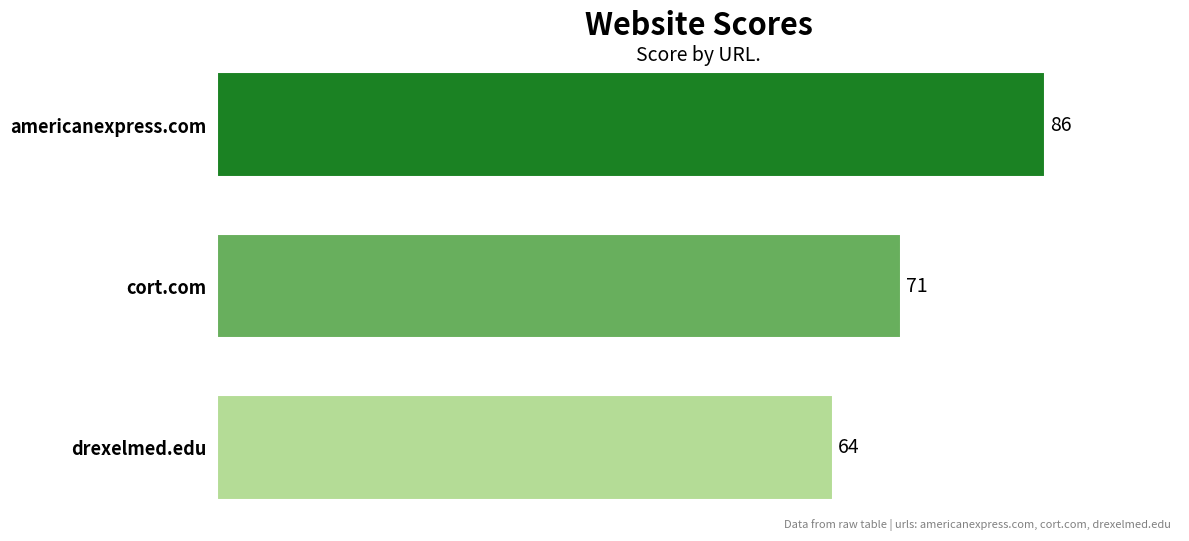

What is the difference between the maximum and minimum values?

22